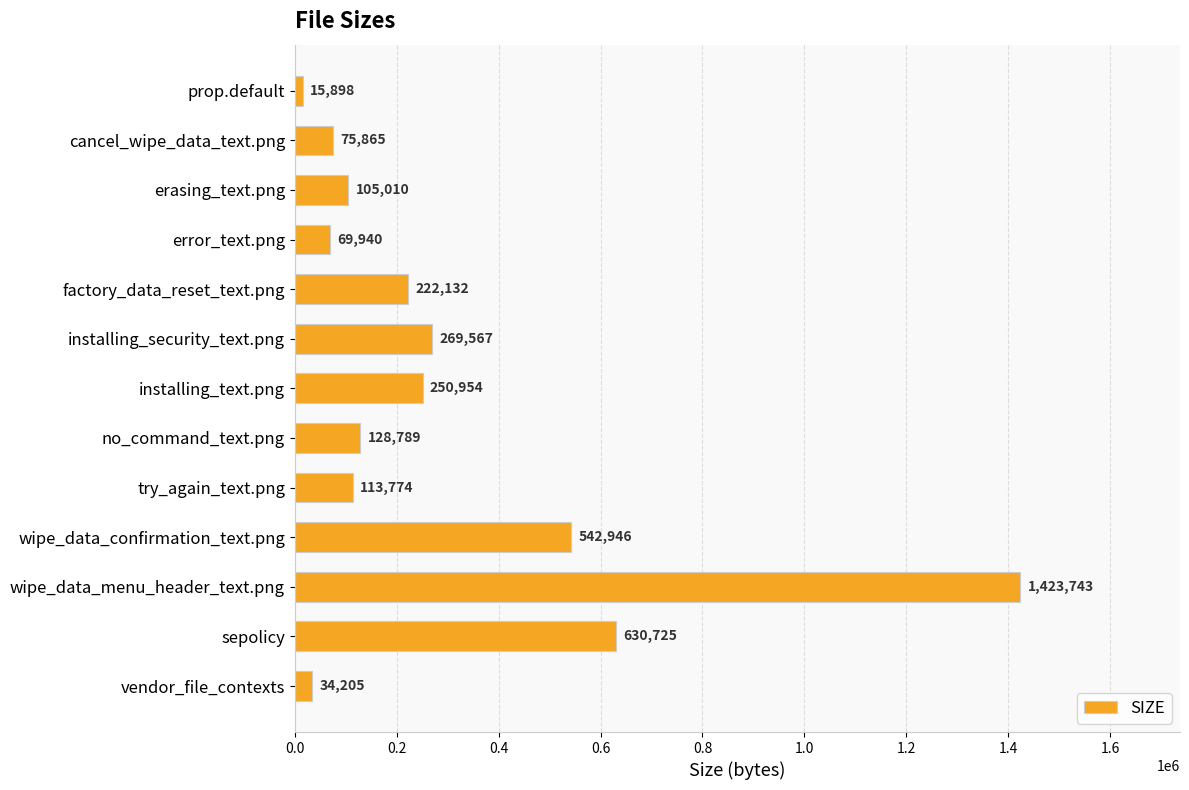

Rank the categories by value from lowest to highest.

prop.default, vendor_file_contexts, error_text.png, cancel_wipe_data_text.png, erasing_text.png, try_again_text.png, no_command_text.png, factory_data_reset_text.png, installing_text.png, installing_security_text.png, wipe_data_confirmation_text.png, sepolicy, wipe_data_menu_header_text.png